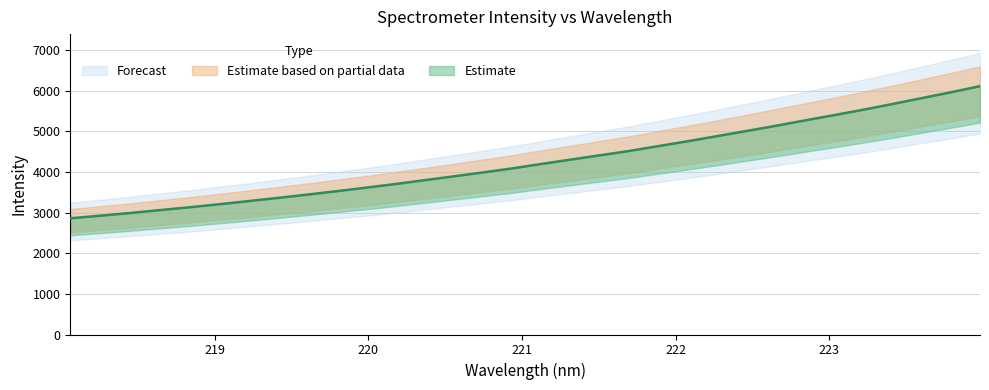

What is the label of the 25th point from the right?

219.3979